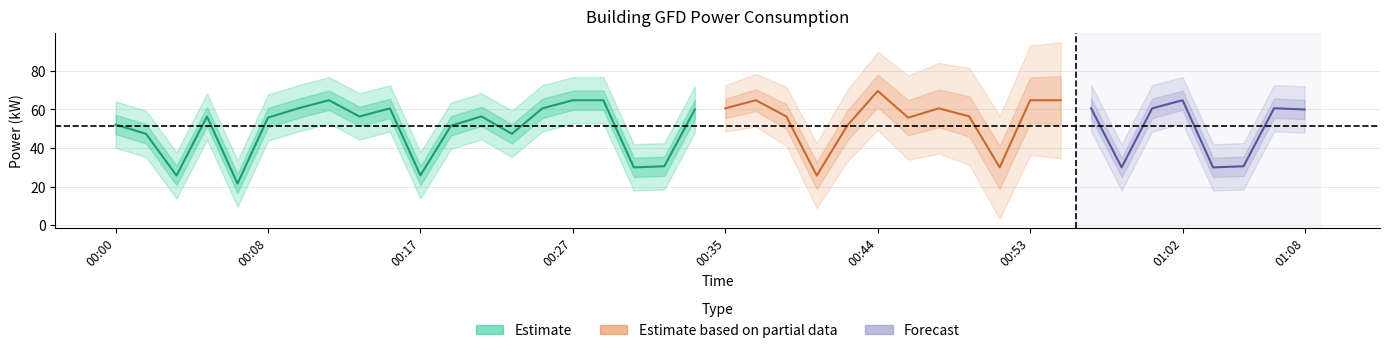

The chart shows a value of 60.6 at 00:25. True or false?

True